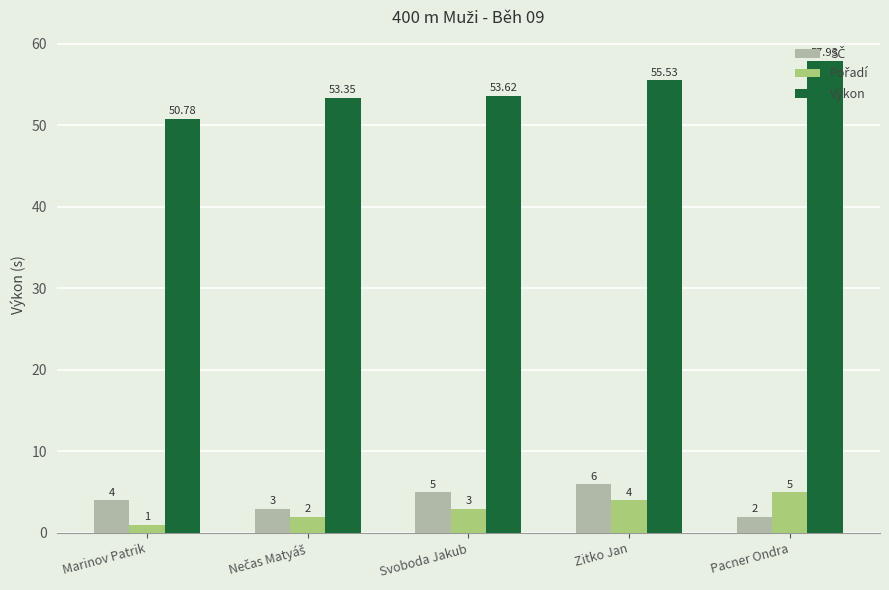

At how many categories does at least one series exceed 29?

5